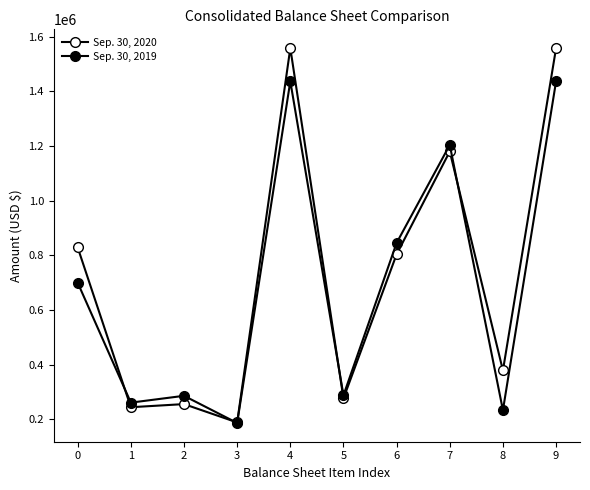

List the series in order of their peak value, lowest first.

Sep. 30, 2019, Sep. 30, 2020